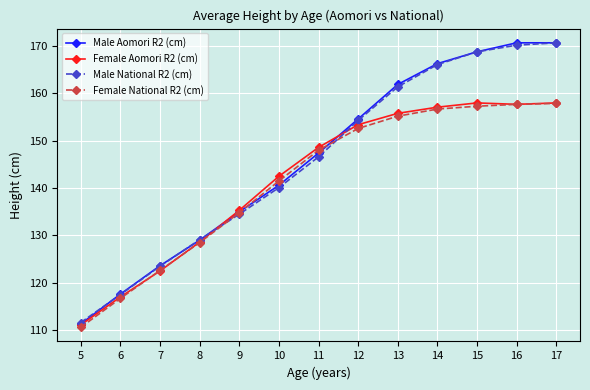

What is the greatest value displayed?

170.7